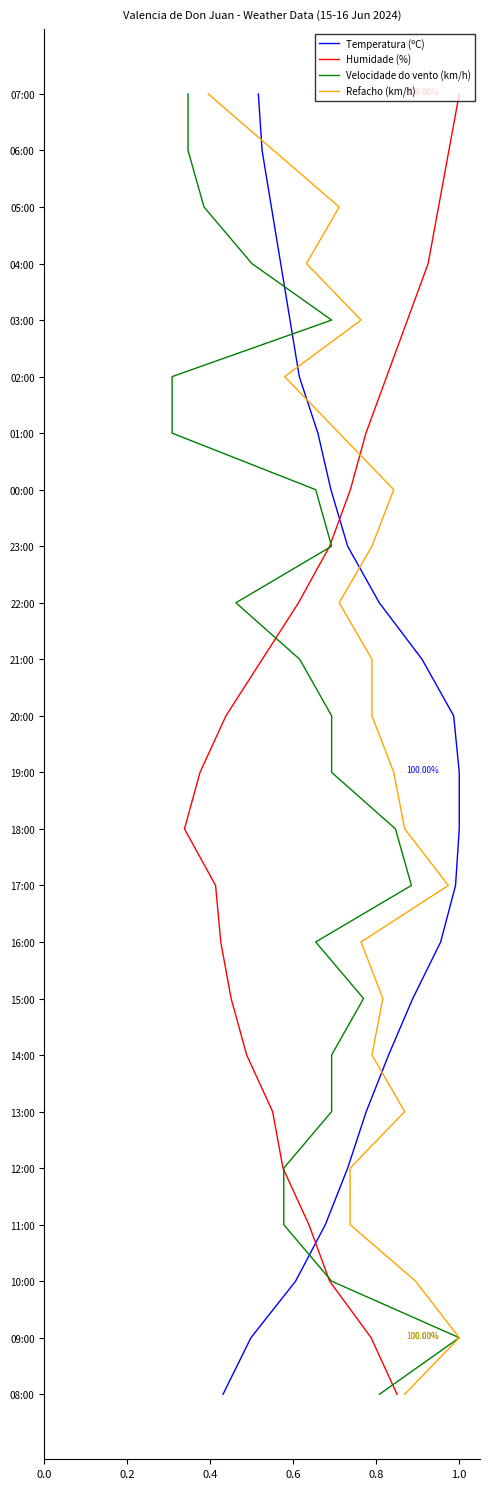

Which series has the largest total across all categories?

Temperatura (ºC)